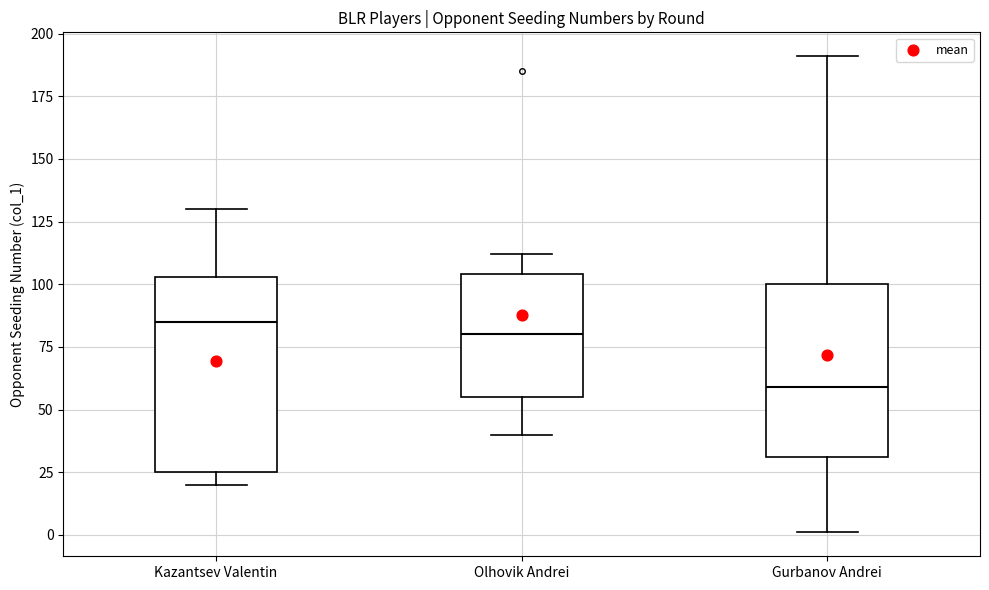

Which box's median line is the lowest?

Gurbanov Andrei